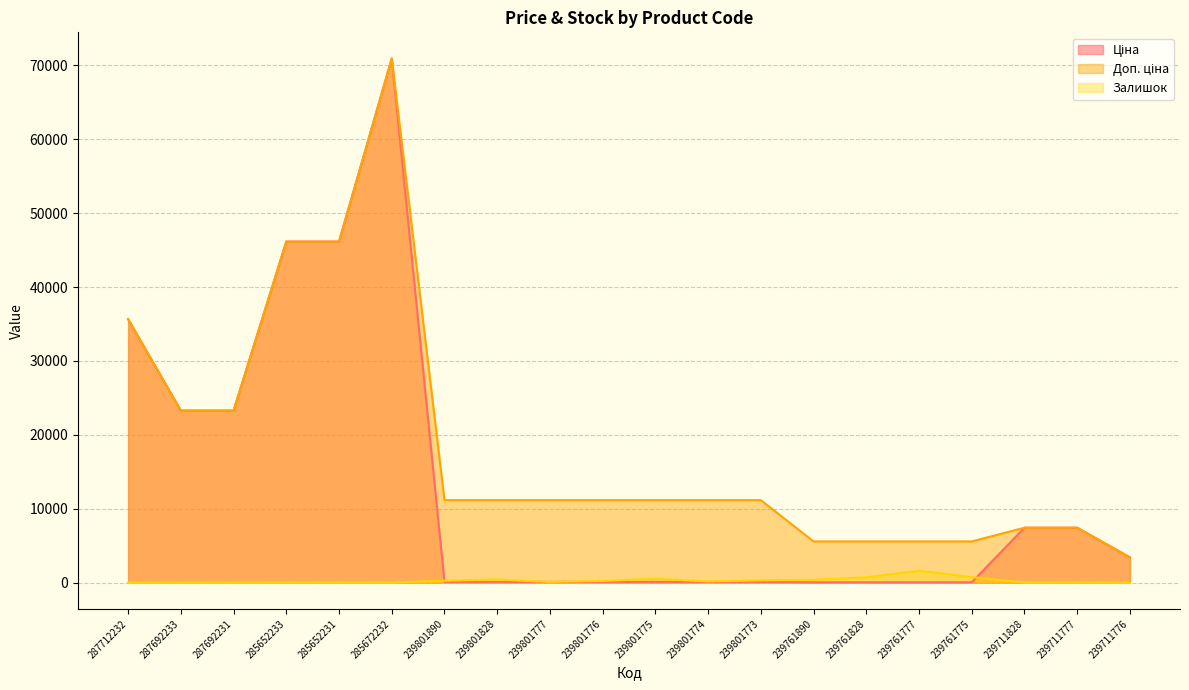

The Доп. ціна series shows 19582.5 at 239801890. True or false?

False